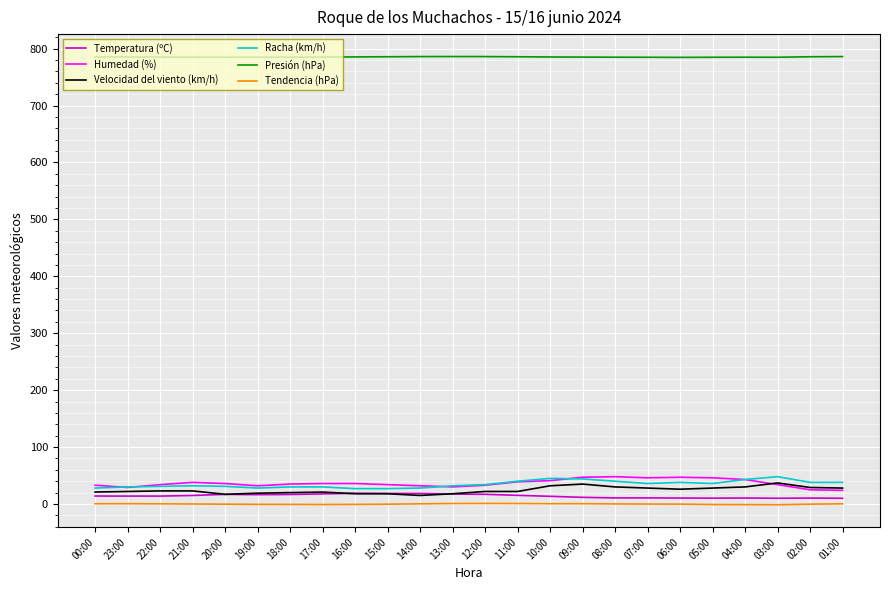

Where does the Presión (hPa) series first go above 785?

00:00